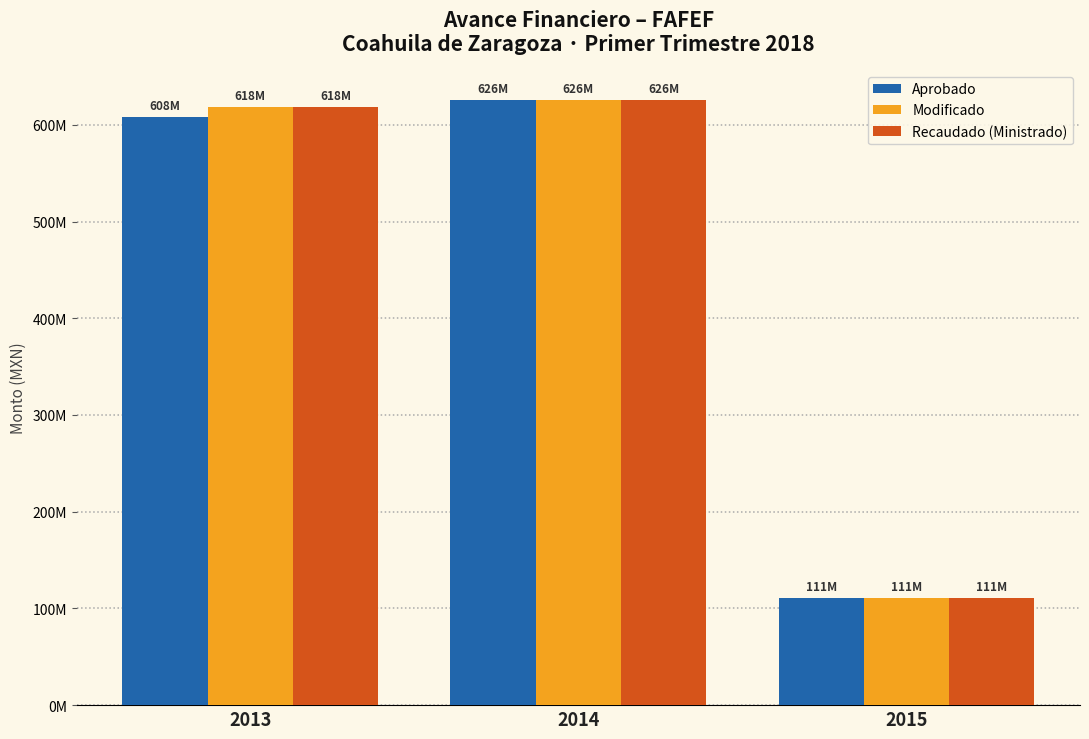

What is the smallest value displayed?

111169742.5